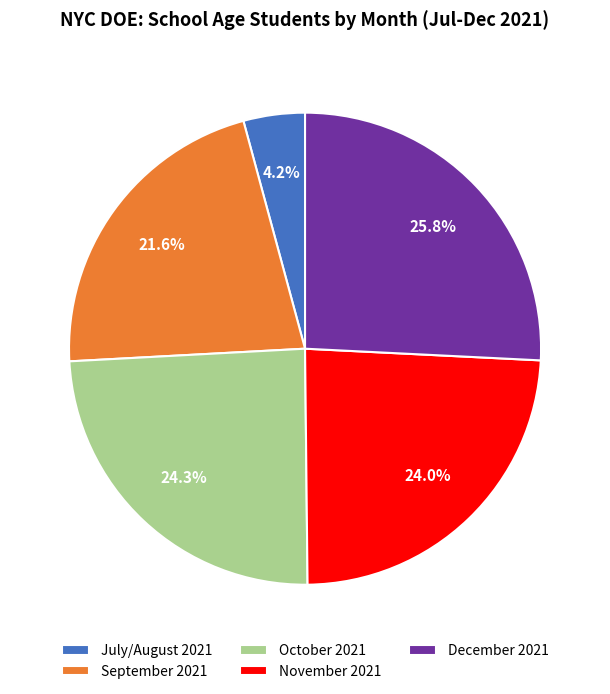

Does any single category account for the majority?

No